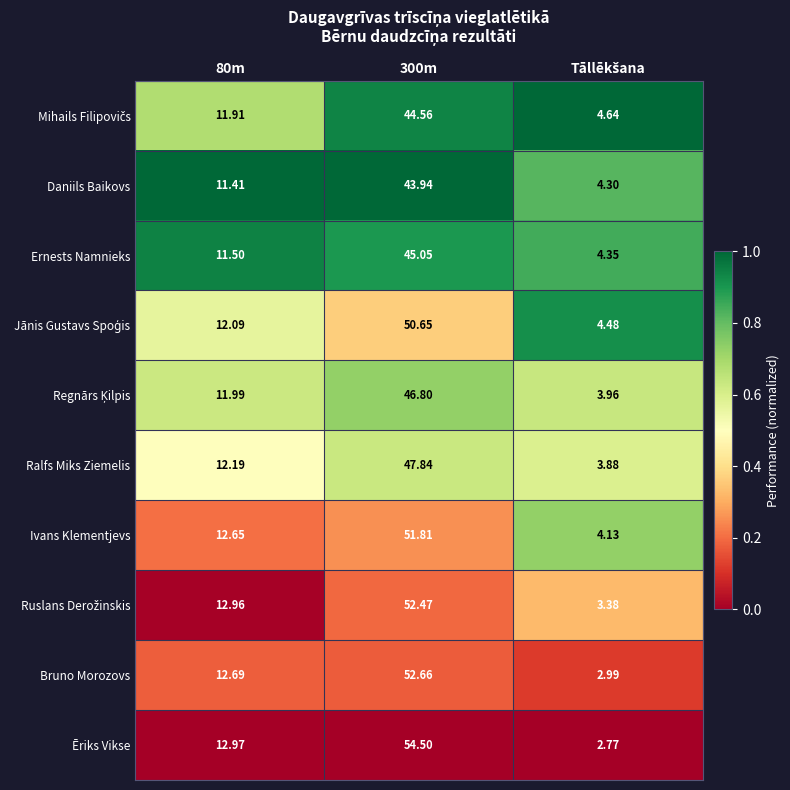

Which series has the largest total across all categories?

Ēriks Vikse